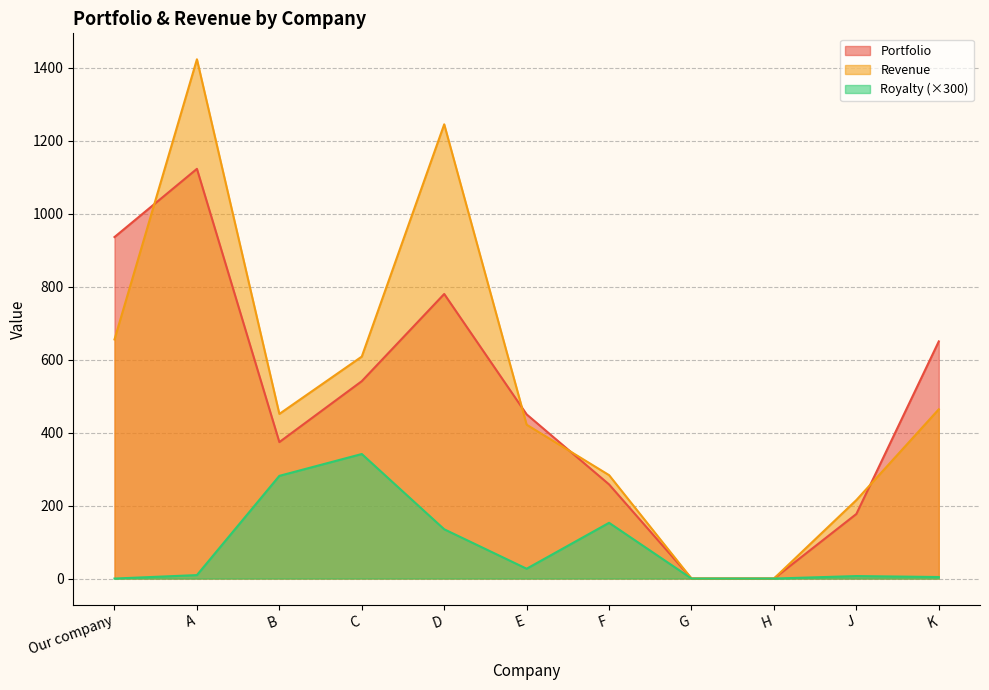

What is the greatest value displayed?

1423.2